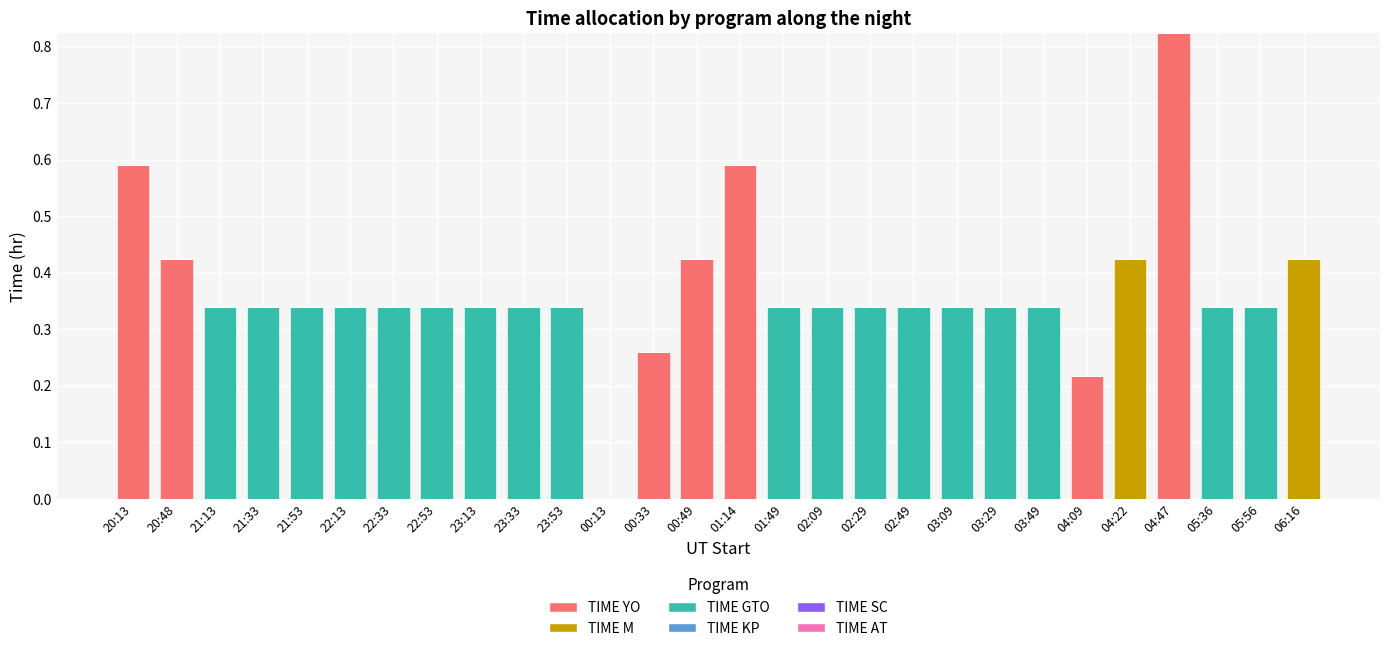

How many categories are shown in the chart?

28